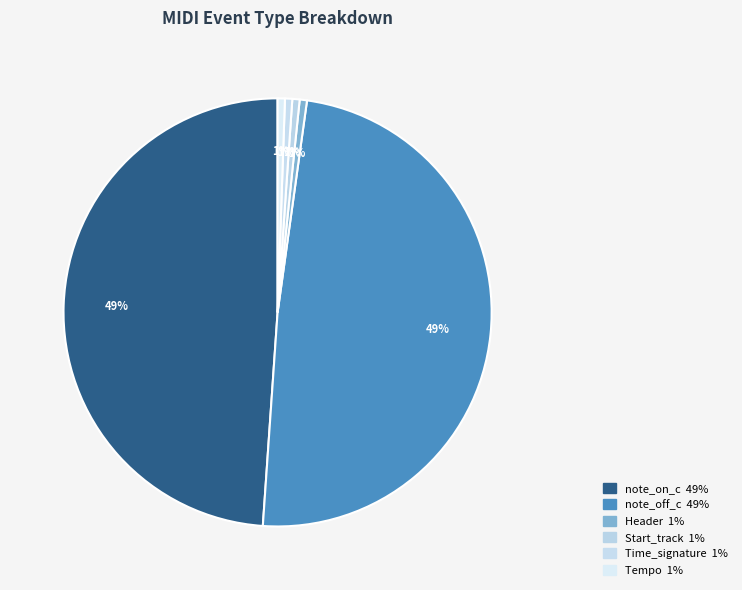

How many segments does this pie chart have?

6